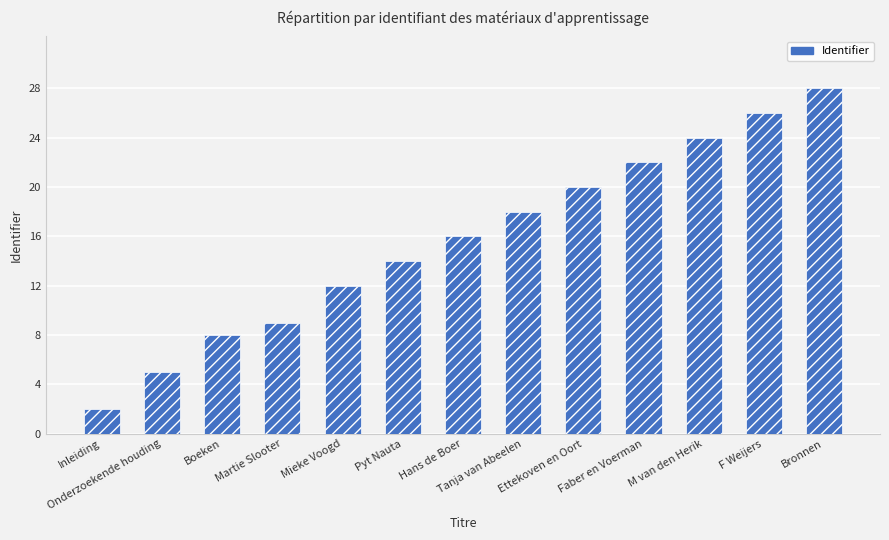

What is the label of the 3rd bar from the left?

Boeken